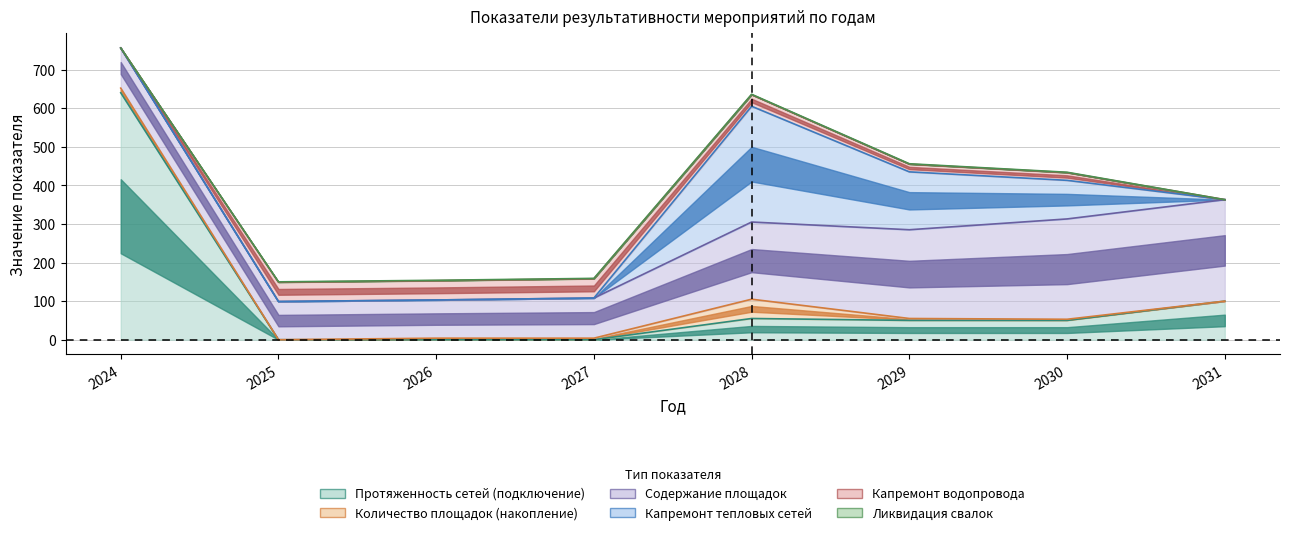

What is the total value across all series at 2026?

154